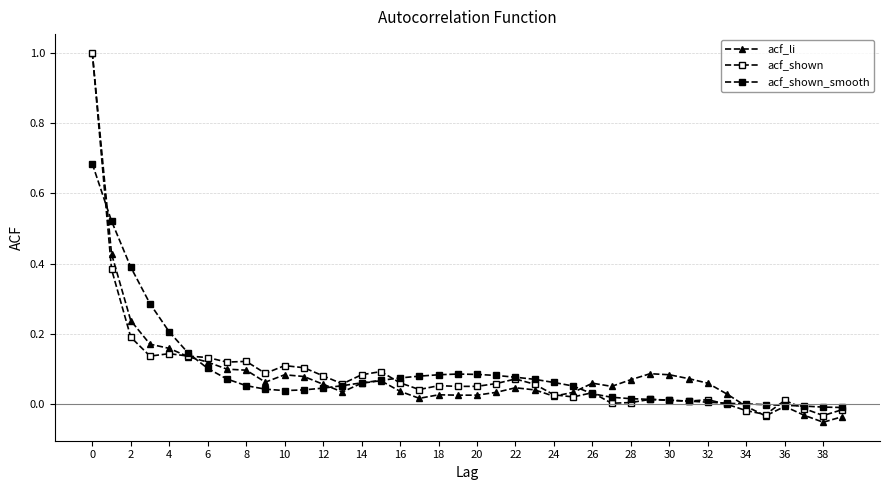

How many lines are shown in the chart?

3